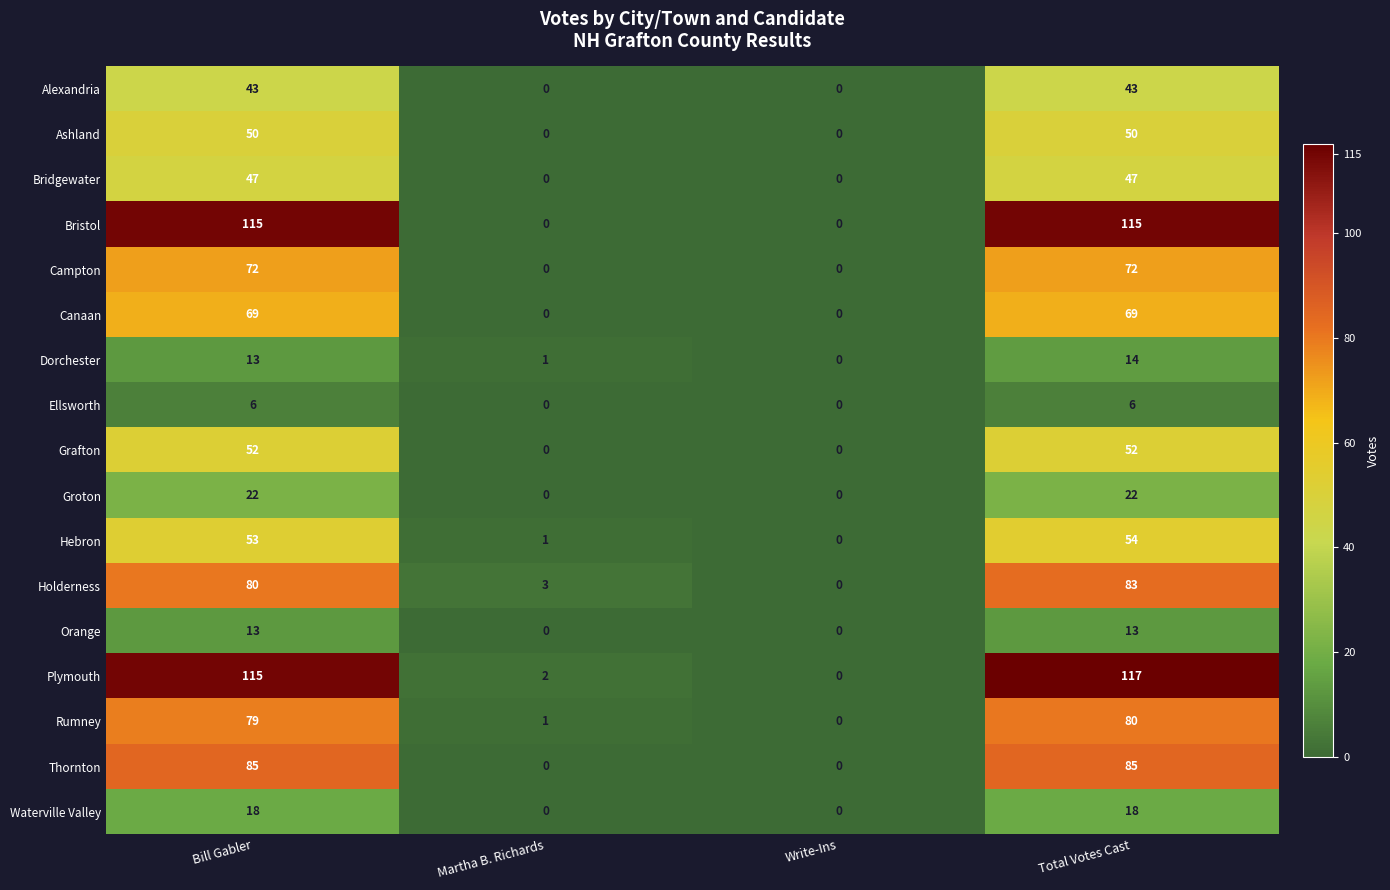

What is the approximate value of Bridgewater at Bill Gabler, to the nearest 10?

50